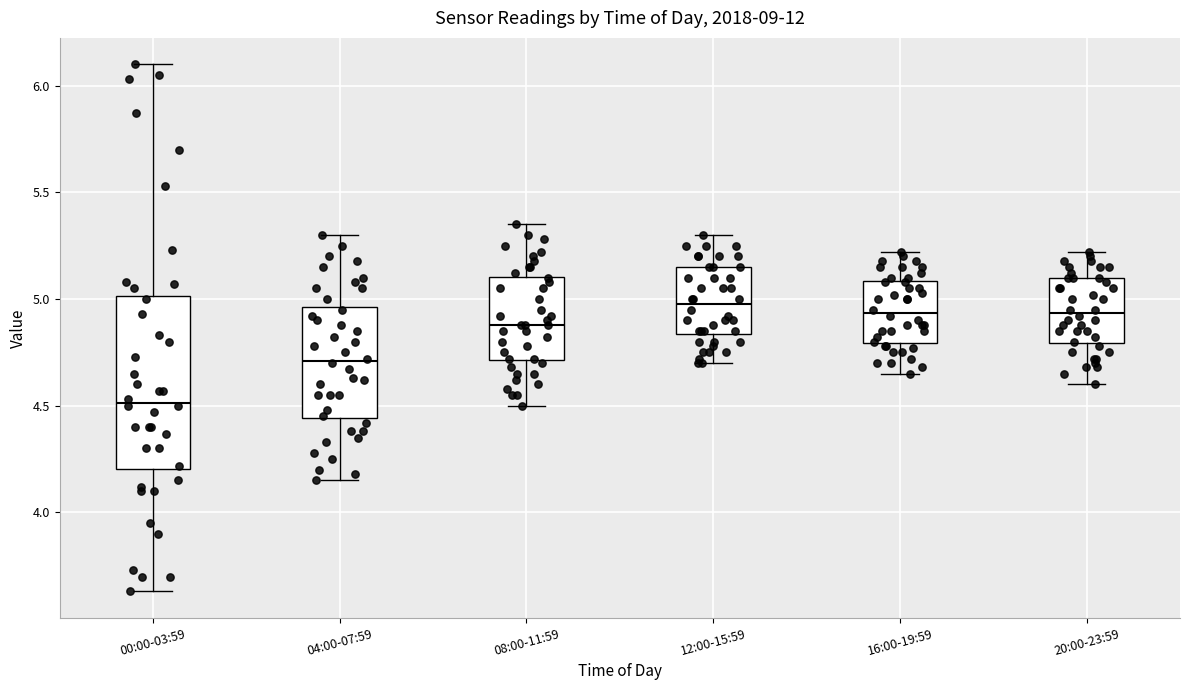

Reading left to right, transcribe this box plot: for each box, give where its median line is, the range the box spans, and where its two whiskers end, as read against the y-axis. The values are not printed on the chart, so give them approximately, as read against the axis.

00:00-03:59: median 4.50, box 4.20 to 5.00, whiskers 3.65 to 6.10
04:00-07:59: median 4.70, box 4.45 to 4.95, whiskers 4.15 to 5.30
08:00-11:59: median 4.90, box 4.70 to 5.10, whiskers 4.50 to 5.35
12:00-15:59: median 5.00, box 4.85 to 5.15, whiskers 4.70 to 5.30
16:00-19:59: median 4.95, box 4.80 to 5.10, whiskers 4.65 to 5.20
20:00-23:59: median 4.95, box 4.80 to 5.10, whiskers 4.60 to 5.20